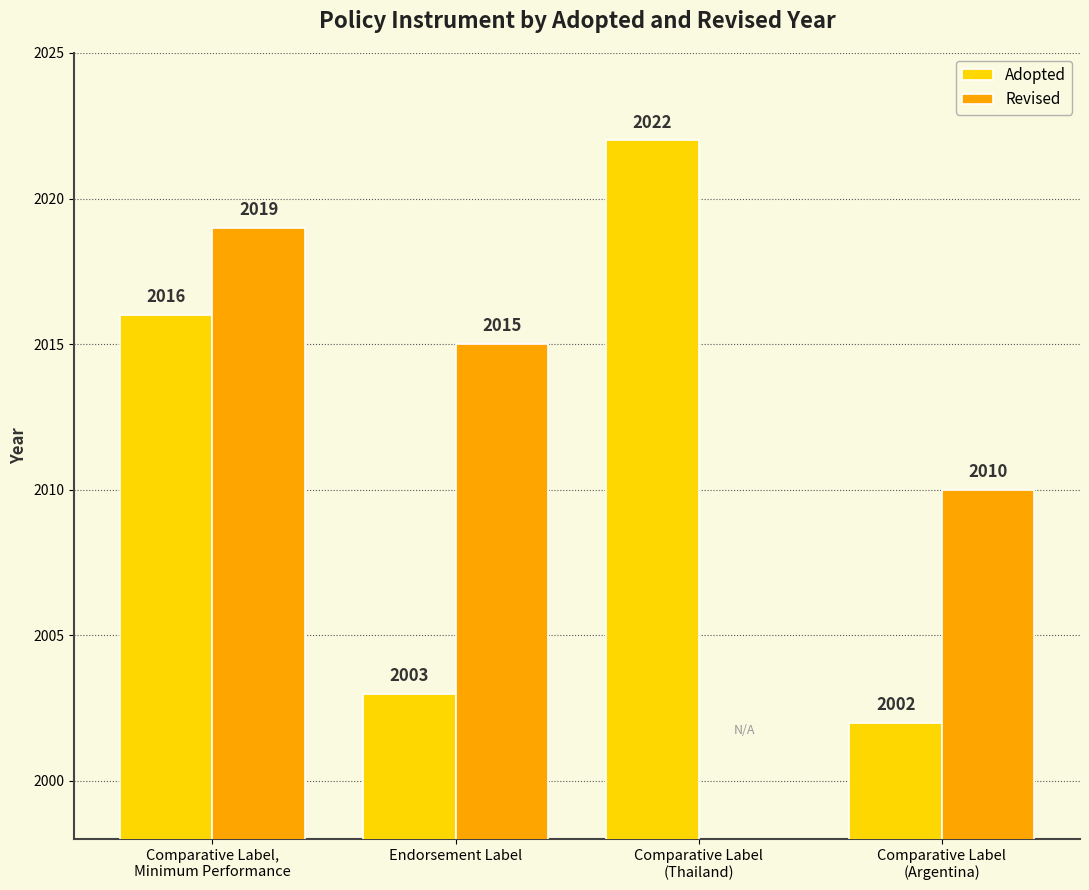

What is the sum of the Adopted values at Endorsement Label and Comparative Label
(Thailand)?

4025